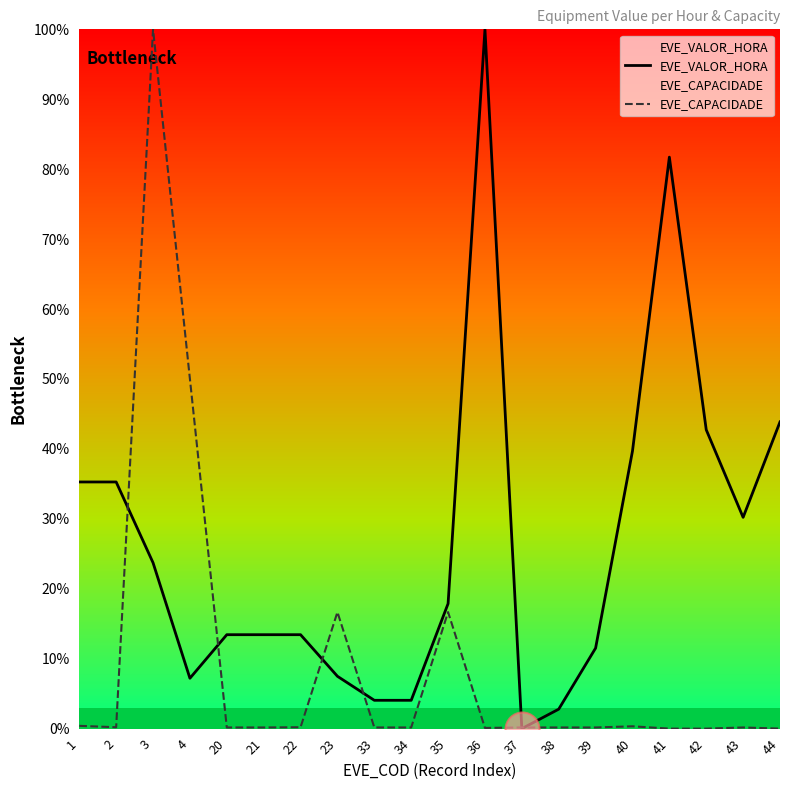

Which series contains the highest Y value?

EVE_VALOR_HORA